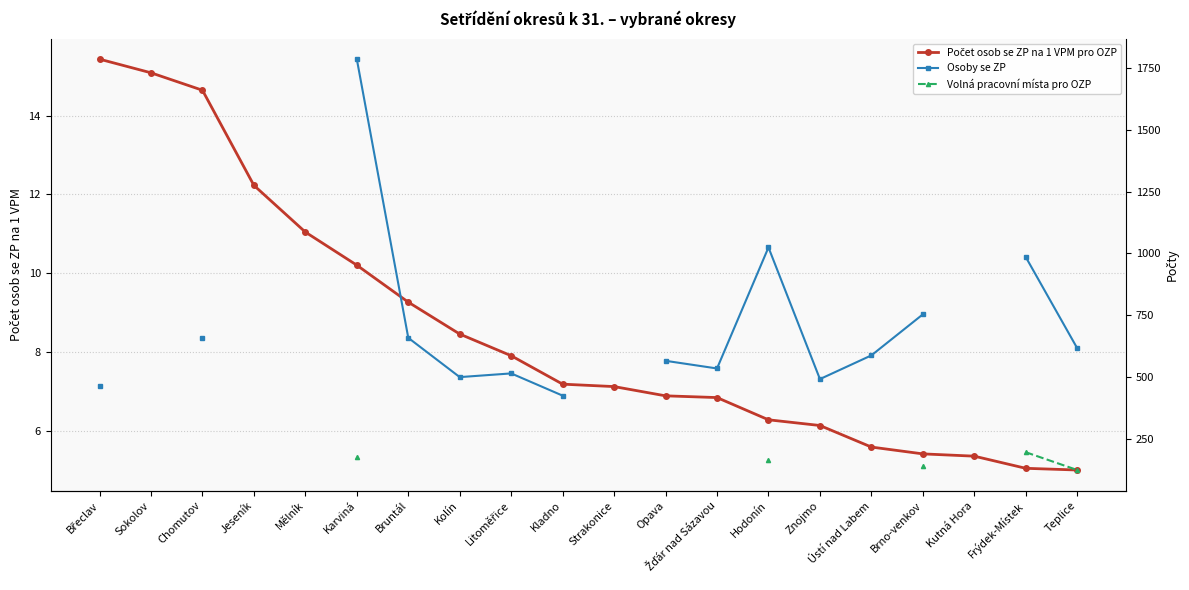

What is the difference between the highest and lowest values at Litoměřice?

506.1